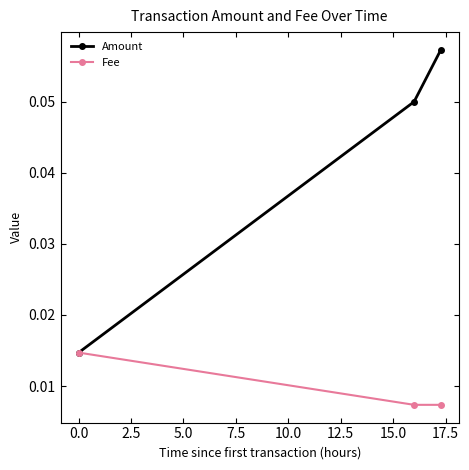

Rank the series by their maximum value, from highest to lowest.

Amount, Fee